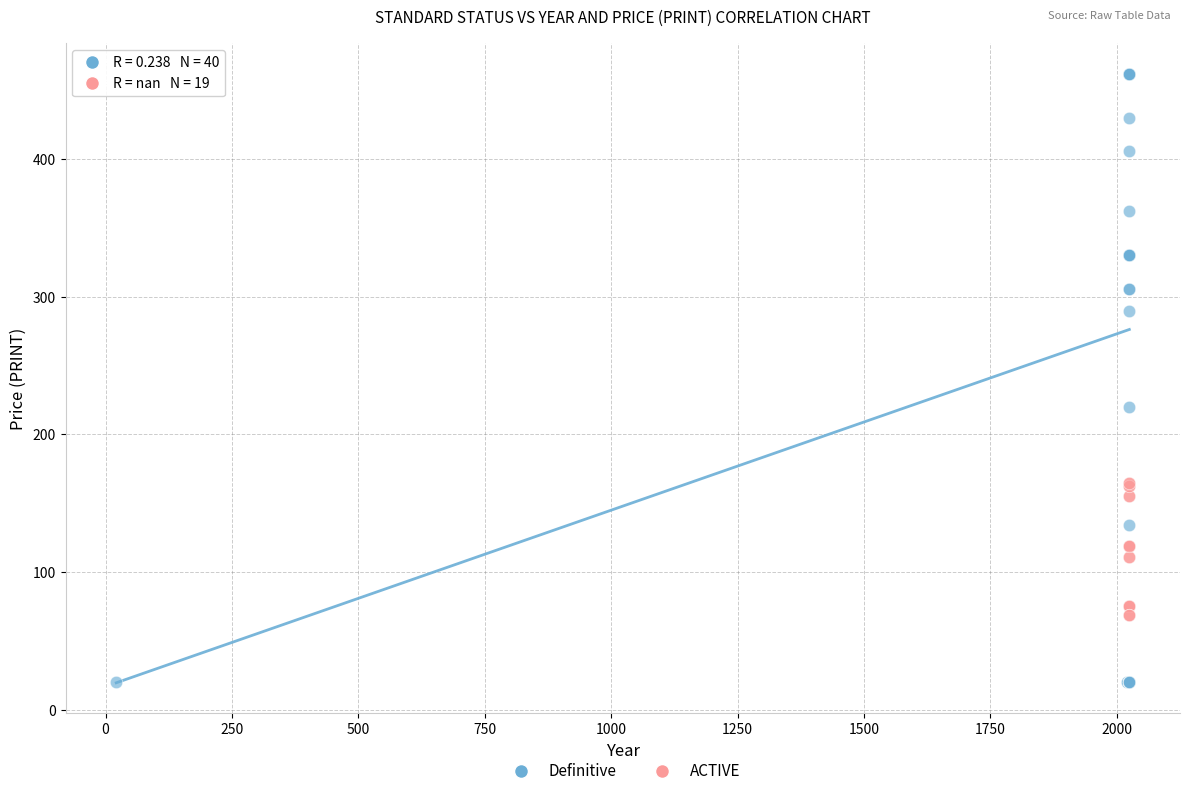

Which series has the widest spread of Y values?

Definitive